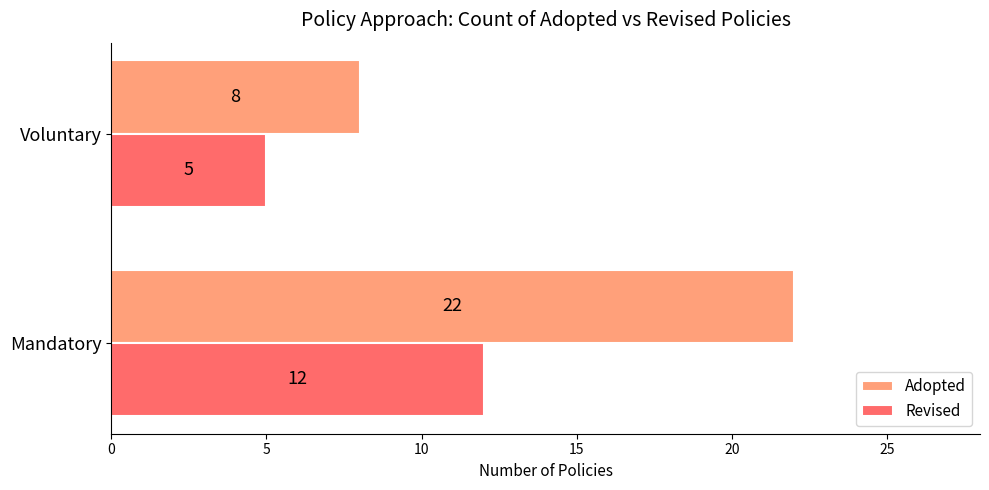

At which category does the chart reach its minimum across all series?

Voluntary